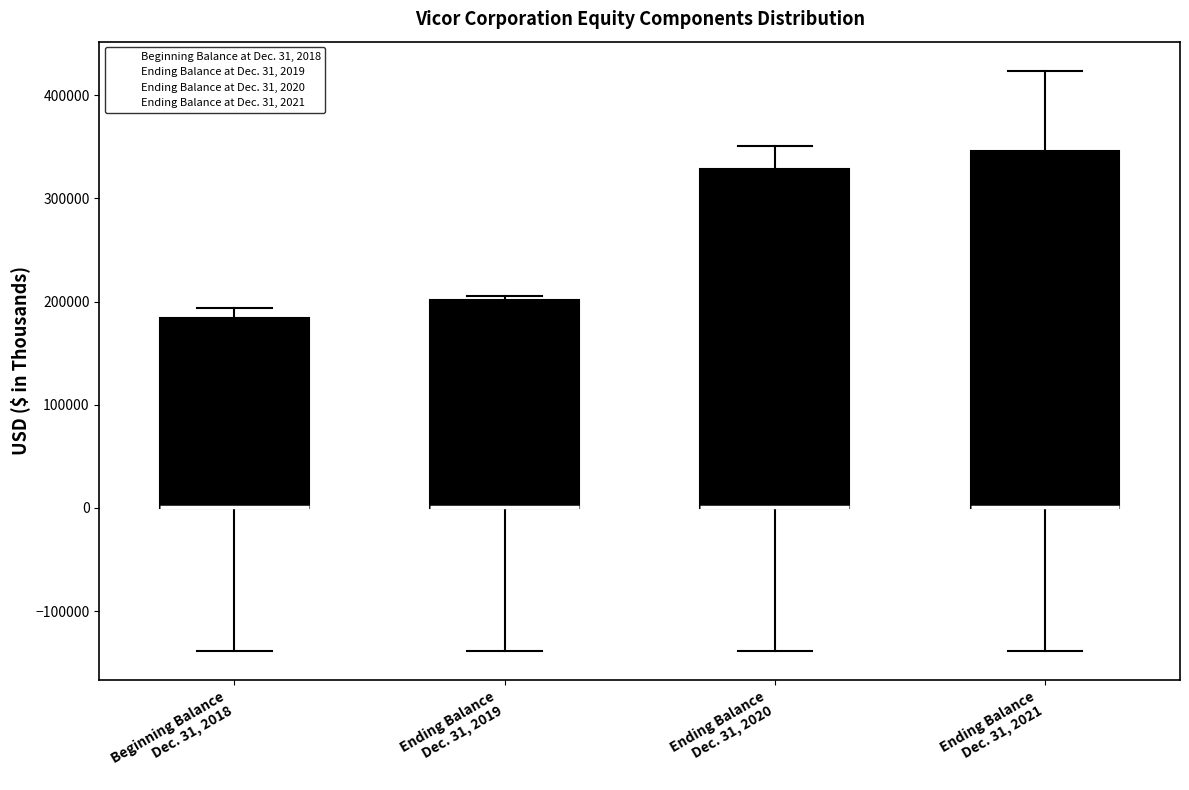

Where is the upper edge of the box for Beginning Balance Dec. 31, 2018 on the y-axis? The values are not printed on the chart, so give them approximately, as read against the axis.

180000